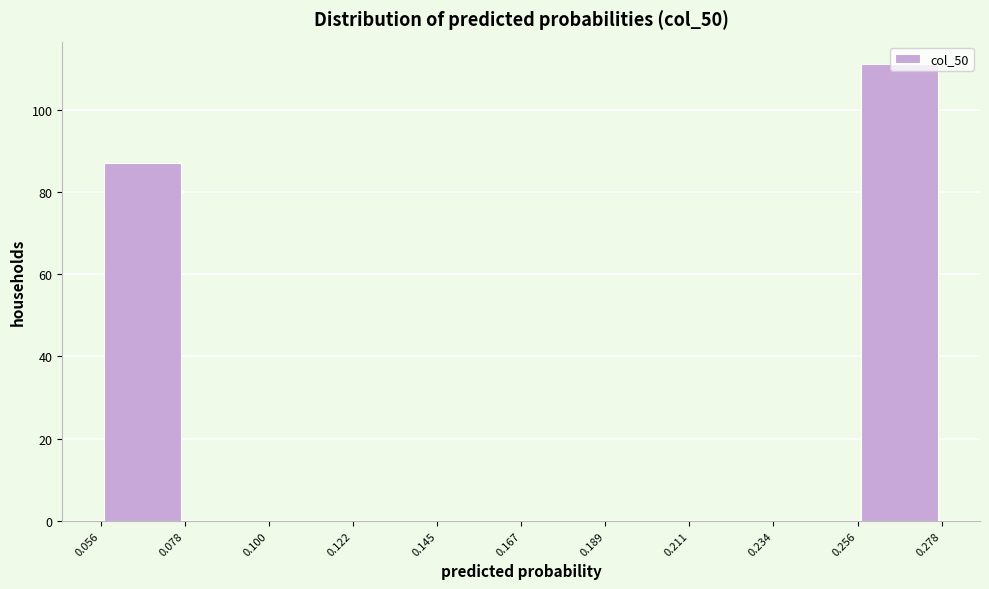

Over which range of the x-axis is the bar tallest?

0.256 to 0.278